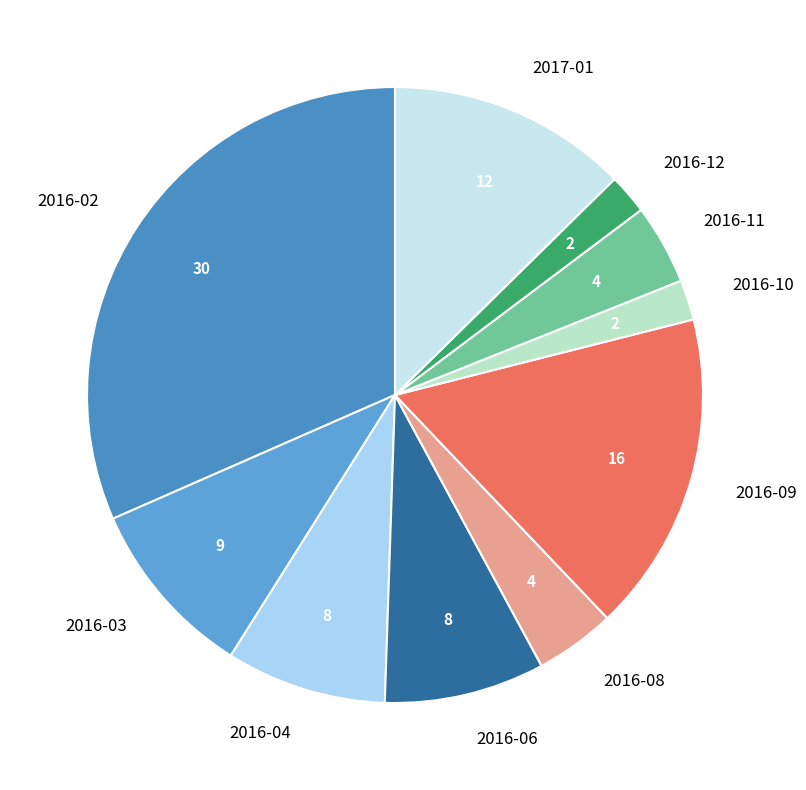

Combined, do 2016-04 and 2016-10 account for over 50%?

No